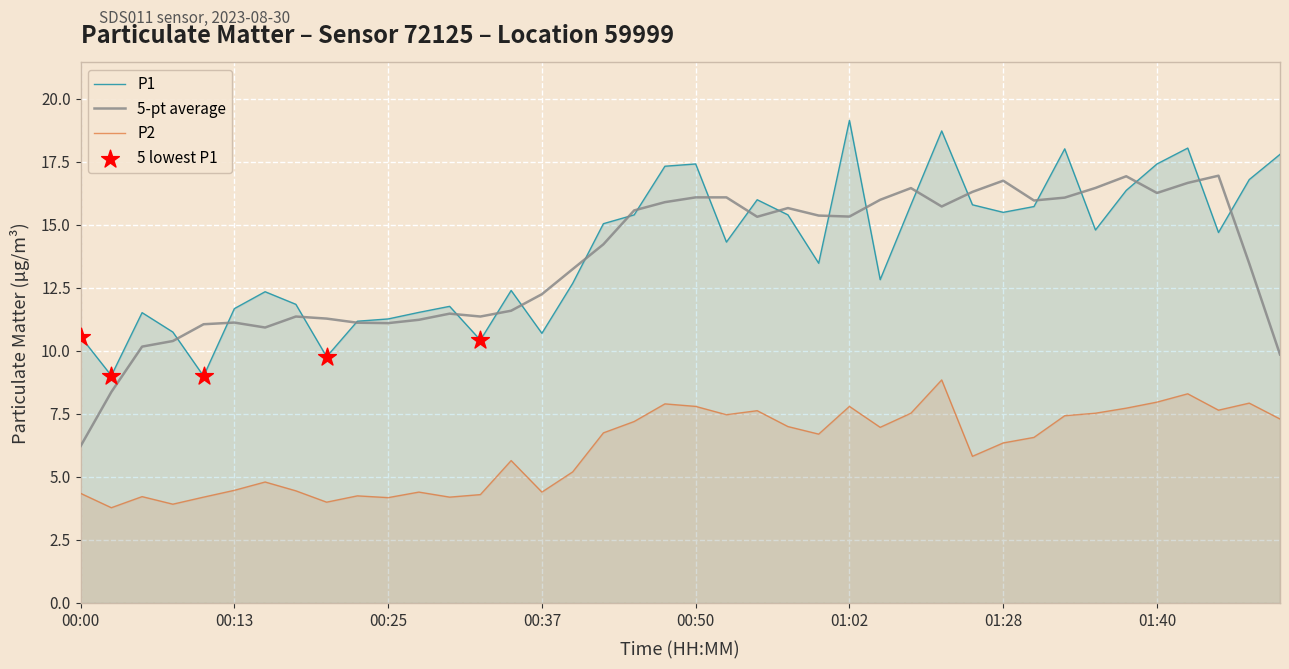

What is the minimum value shown in the chart?

3.8